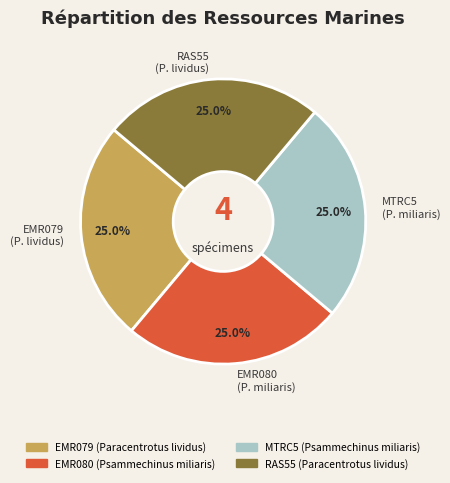

What is the ratio of the value at RAS55 (P. lividus) to the value at EMR079 (P. lividus)?

1.0